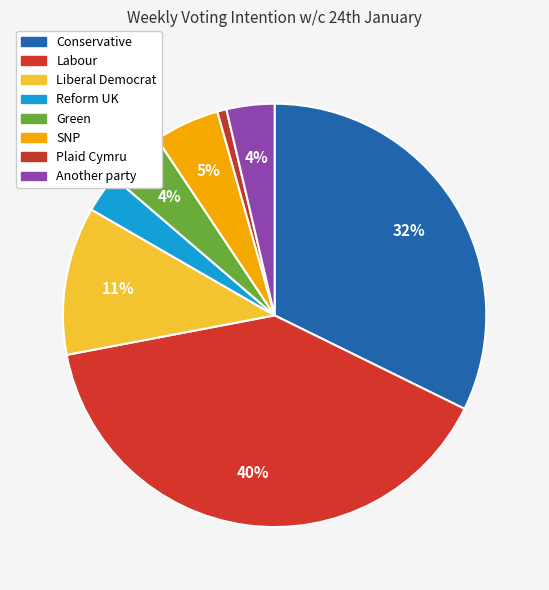

Is it true that SNP is 1% of the pie?

False